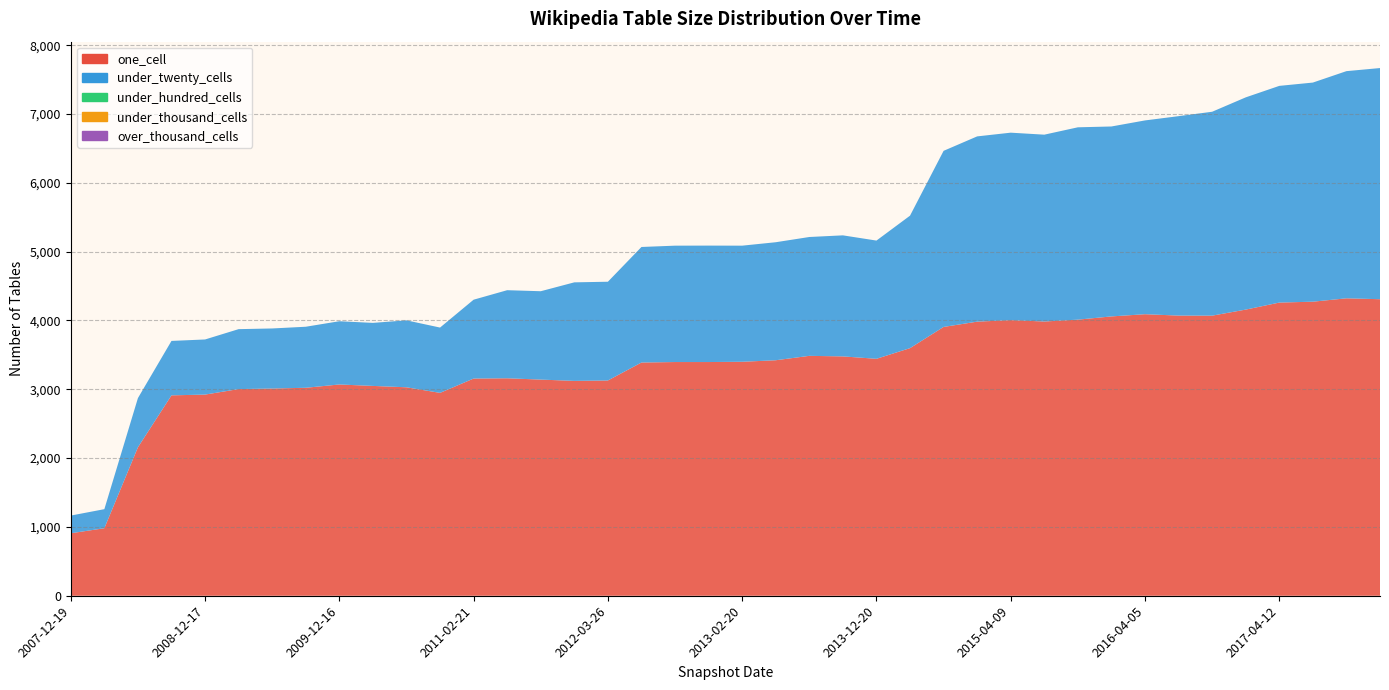

Reading left to right, what are all the values shown in this chart?

one_cell: 2007-12-19=908	2008-04-01=981	2008-06-27=2157	2008-10-10=2912	2008-12-17=2923	2009-04-06=3003	2009-06-17=3011	2009-09-25=3022	2009-12-16=3070	2010-04-01=3049	2010-07-26=3029	2010-11-17=2948	2011-02-21=3156	2011-06-10=3160	2011-09-05=3141	2012-01-18=3122	2012-03-26=3128	2012-07-13=3389	2012-10-31=3396	2012-12-11=3396	2013-02-20=3400	2013-05-21=3422	2013-07-09=3486	2013-09-10=3478	2013-12-20=3443	2014-03-28=3598	2014-09-08=3906	2015-01-19=3983	2015-04-09=4005	2015-07-03=3985	2015-10-01=4012	2016-01-04=4059	2016-04-05=4091	2016-07-04=4071	2016-10-07=4070	2016-12-27=4158	2017-04-12=4260	2017-07-24=4273	2017-10-12=4322	2017-12-22=4309
under_twenty_cells: 2007-12-19=257	2008-04-01=277	2008-06-27=715	2008-10-10=791	2008-12-17=801	2009-04-06=871	2009-06-17=873	2009-09-25=887	2009-12-16=919	2010-04-01=916	2010-07-26=973	2010-11-17=949	2011-02-21=1146	2011-06-10=1280	2011-09-05=1284	2012-01-18=1432	2012-03-26=1435	2012-07-13=1679	2012-10-31=1691	2012-12-11=1692	2013-02-20=1687	2013-05-21=1715	2013-07-09=1727	2013-09-10=1759	2013-12-20=1718	2014-03-28=1925	2014-09-08=2559	2015-01-19=2692	2015-04-09=2724	2015-07-03=2715	2015-10-01=2795	2016-01-04=2760	2016-04-05=2816	2016-07-04=2898	2016-10-07=2963	2016-12-27=3084	2017-04-12=3149	2017-07-24=3184	2017-10-12=3301	2017-12-22=3359
under_hundred_cells: 2007-12-19=0	2008-04-01=0	2008-06-27=0	2008-10-10=0	2008-12-17=0	2009-04-06=0	2009-06-17=0	2009-09-25=0	2009-12-16=0	2010-04-01=0	2010-07-26=0	2010-11-17=0	2011-02-21=0	2011-06-10=0	2011-09-05=0	2012-01-18=0	2012-03-26=0	2012-07-13=0	2012-10-31=0	2012-12-11=0	2013-02-20=0	2013-05-21=0	2013-07-09=0	2013-09-10=0	2013-12-20=0	2014-03-28=0	2014-09-08=0	2015-01-19=0	2015-04-09=0	2015-07-03=0	2015-10-01=0	2016-01-04=0	2016-04-05=0	2016-07-04=0	2016-10-07=0	2016-12-27=0	2017-04-12=0	2017-07-24=0	2017-10-12=0	2017-12-22=0
under_thousand_cells: 2007-12-19=0	2008-04-01=0	2008-06-27=0	2008-10-10=0	2008-12-17=0	2009-04-06=0	2009-06-17=0	2009-09-25=0	2009-12-16=0	2010-04-01=0	2010-07-26=0	2010-11-17=0	2011-02-21=0	2011-06-10=0	2011-09-05=0	2012-01-18=0	2012-03-26=0	2012-07-13=0	2012-10-31=0	2012-12-11=0	2013-02-20=0	2013-05-21=0	2013-07-09=0	2013-09-10=0	2013-12-20=0	2014-03-28=0	2014-09-08=0	2015-01-19=0	2015-04-09=0	2015-07-03=0	2015-10-01=0	2016-01-04=0	2016-04-05=0	2016-07-04=0	2016-10-07=0	2016-12-27=0	2017-04-12=0	2017-07-24=0	2017-10-12=0	2017-12-22=0
over_thousand_cells: 2007-12-19=0	2008-04-01=0	2008-06-27=0	2008-10-10=0	2008-12-17=0	2009-04-06=0	2009-06-17=0	2009-09-25=0	2009-12-16=0	2010-04-01=0	2010-07-26=0	2010-11-17=0	2011-02-21=0	2011-06-10=0	2011-09-05=0	2012-01-18=0	2012-03-26=0	2012-07-13=0	2012-10-31=0	2012-12-11=0	2013-02-20=0	2013-05-21=0	2013-07-09=0	2013-09-10=0	2013-12-20=0	2014-03-28=0	2014-09-08=0	2015-01-19=0	2015-04-09=0	2015-07-03=0	2015-10-01=0	2016-01-04=0	2016-04-05=0	2016-07-04=0	2016-10-07=0	2016-12-27=0	2017-04-12=0	2017-07-24=0	2017-10-12=0	2017-12-22=0